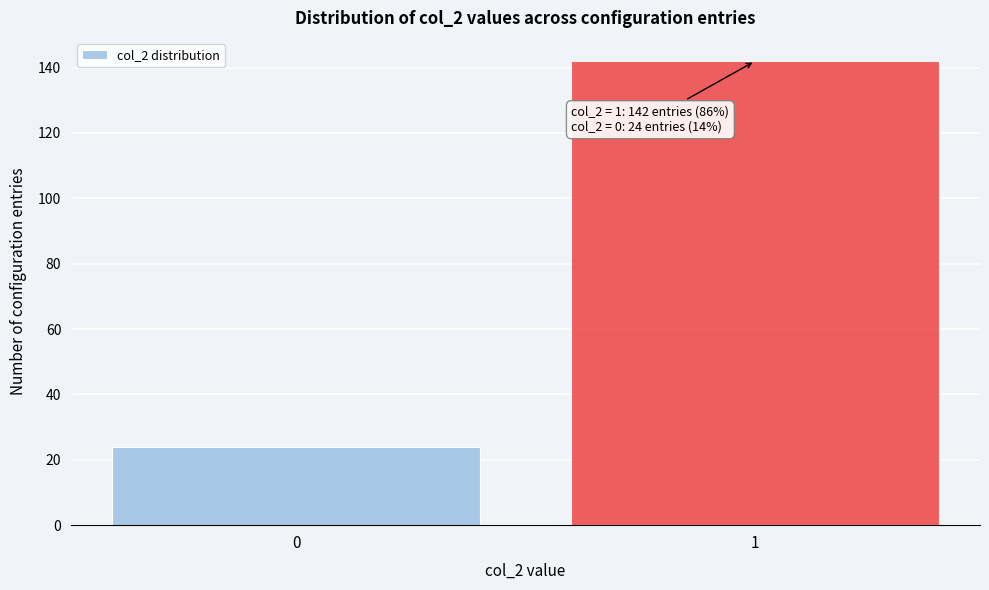

Reading left to right, what are all the values shown in this chart?

0=24	1=142